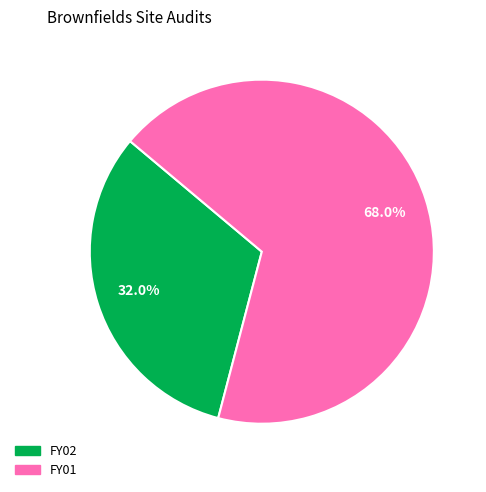

To the nearest percent, what portion does FY01 represent?

68%